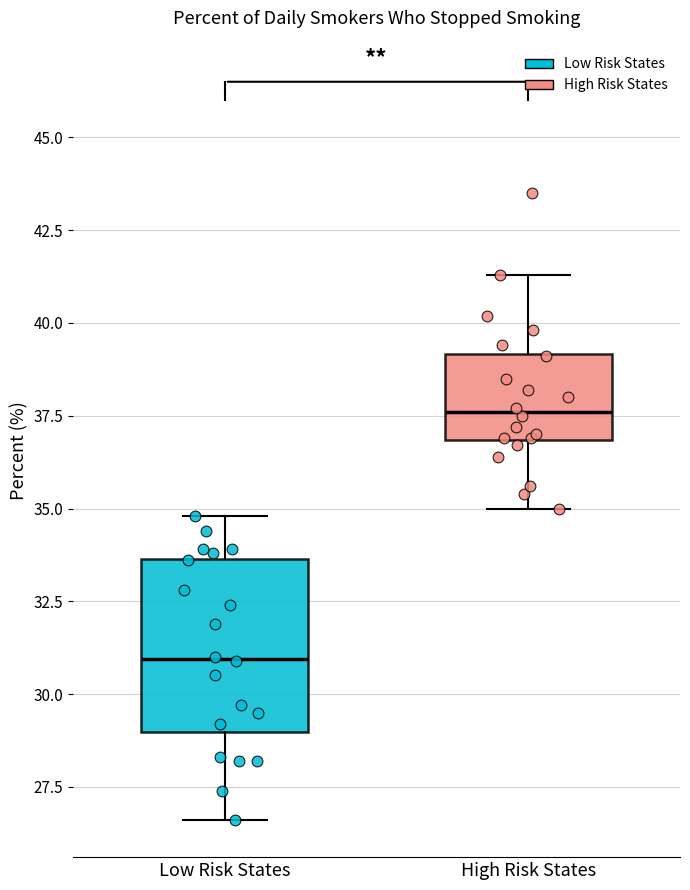

Reading left to right, transcribe this box plot: for each box, give where its median line is, the range the box spans, and where its two whiskers end, as read against the y-axis. The values are not printed on the chart, so give them approximately, as read against the axis.

Low Risk States: median 31.0, box 29.0 to 33.5, whiskers 26.5 to 35.0
High Risk States: median 37.5, box 37.0 to 39.0, whiskers 35.0 to 41.5